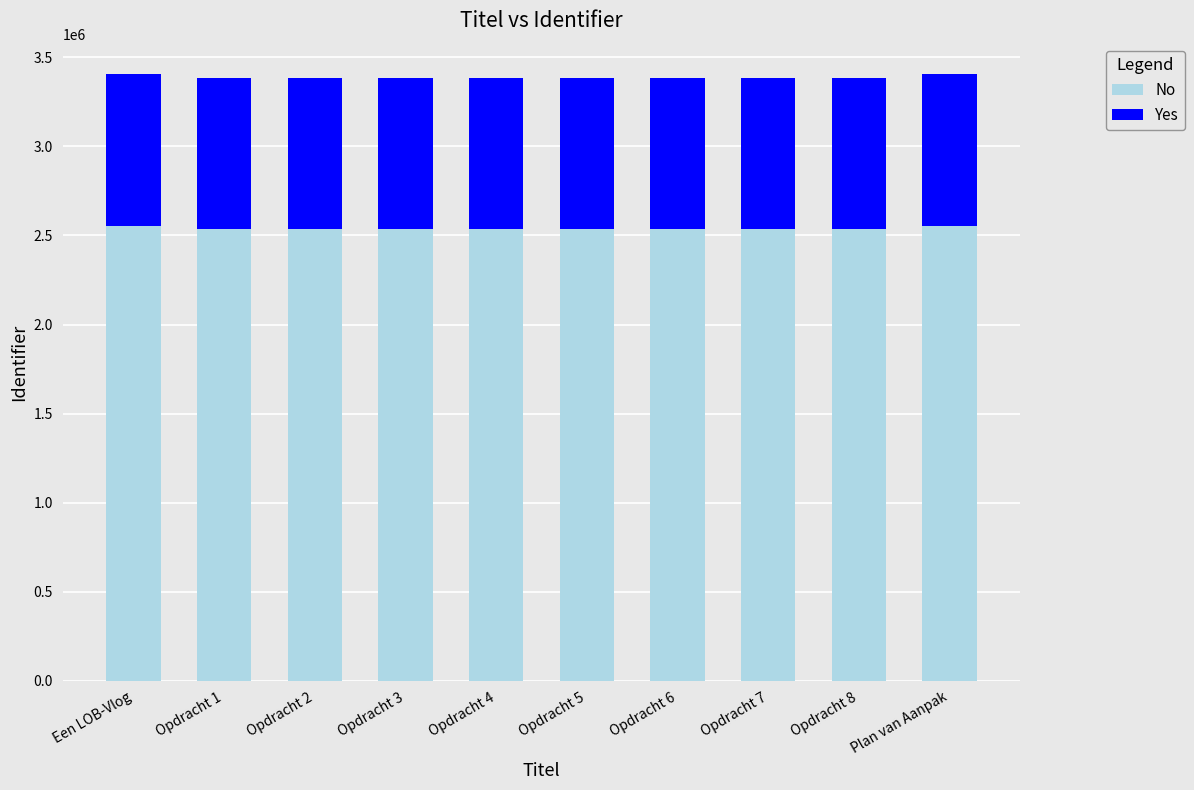

What are all the series names shown in the legend?

No, Yes